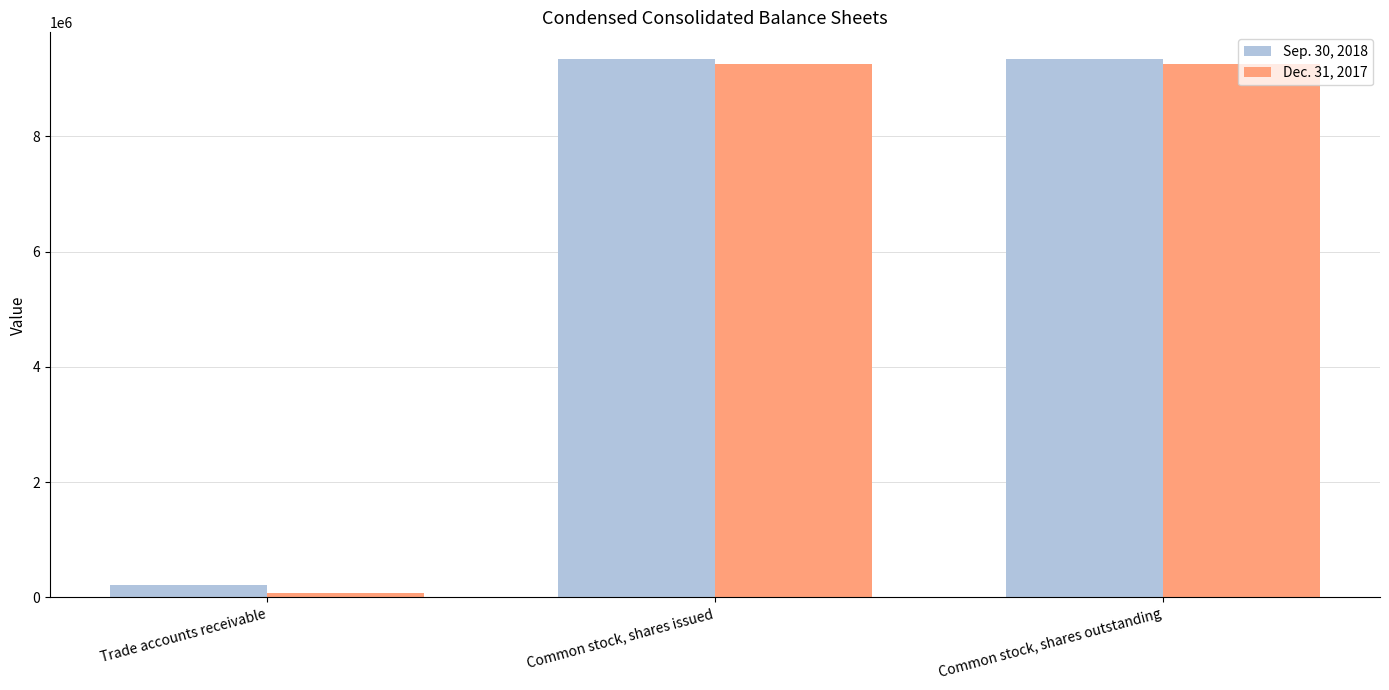

How many series are shown in this chart?

2